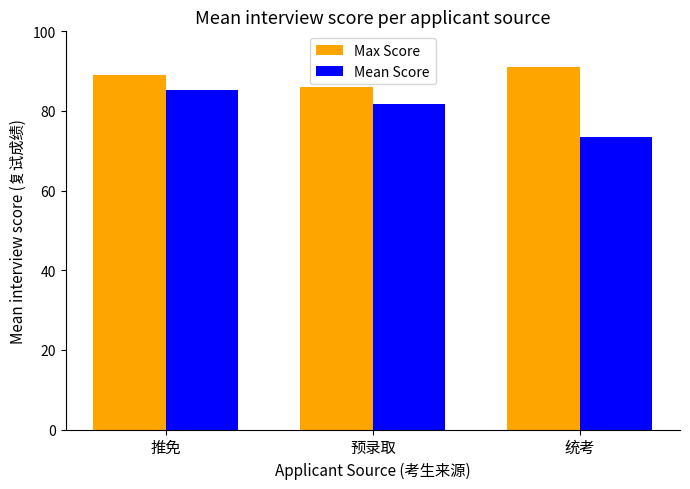

Read the Mean Score value at 统考.

73.5